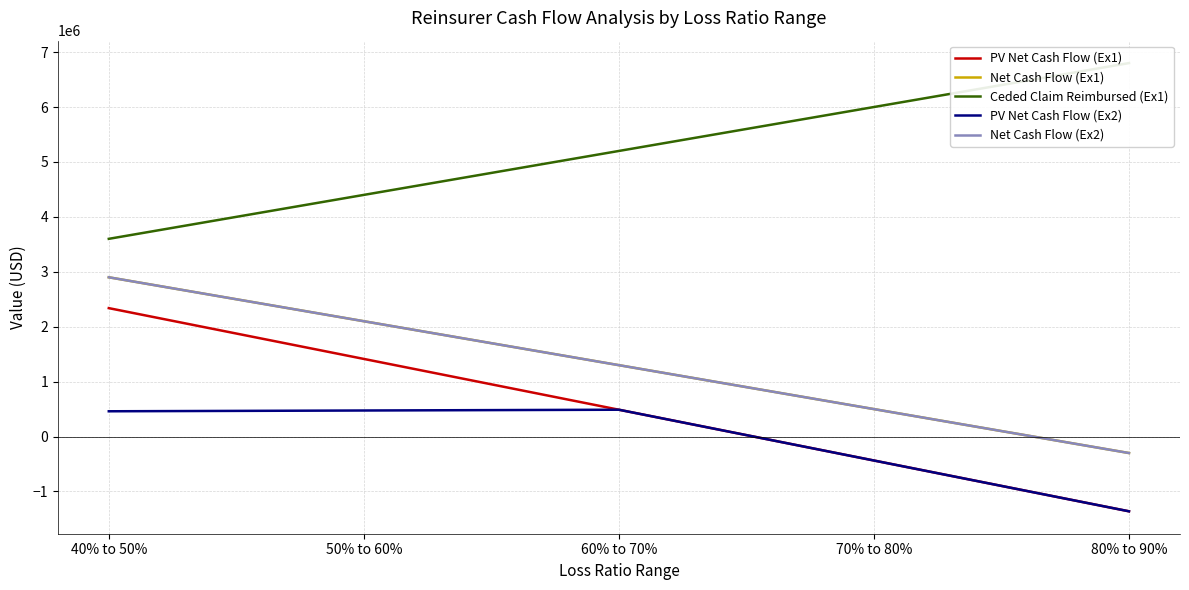

Is the value of Net Cash Flow (Ex1) at 60% to 70% greater than the value of Ceded Claim Reimbursed (Ex1) at 80% to 90%?

No